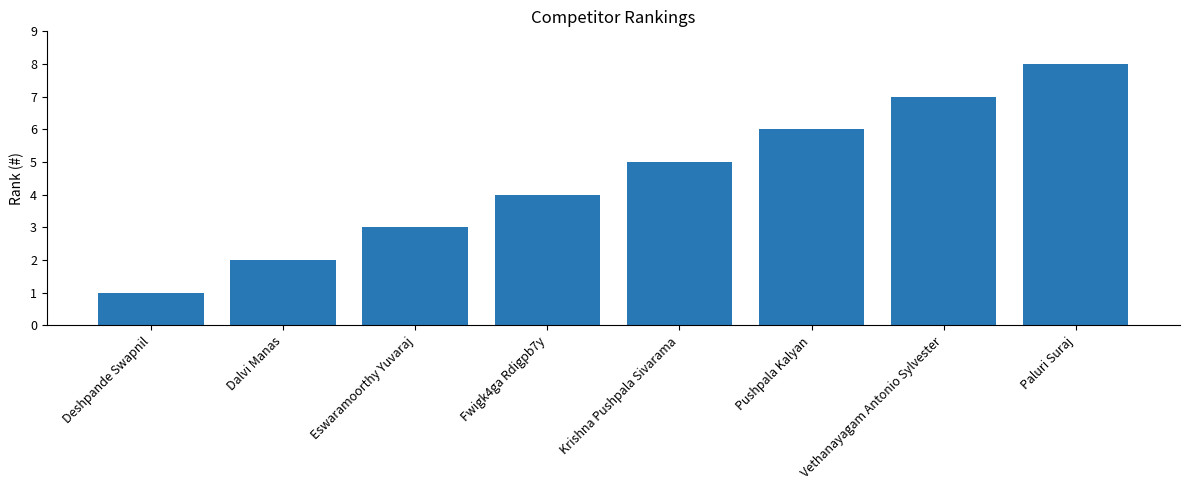

The chart shows a value of 4 at Paluri Suraj. True or false?

False